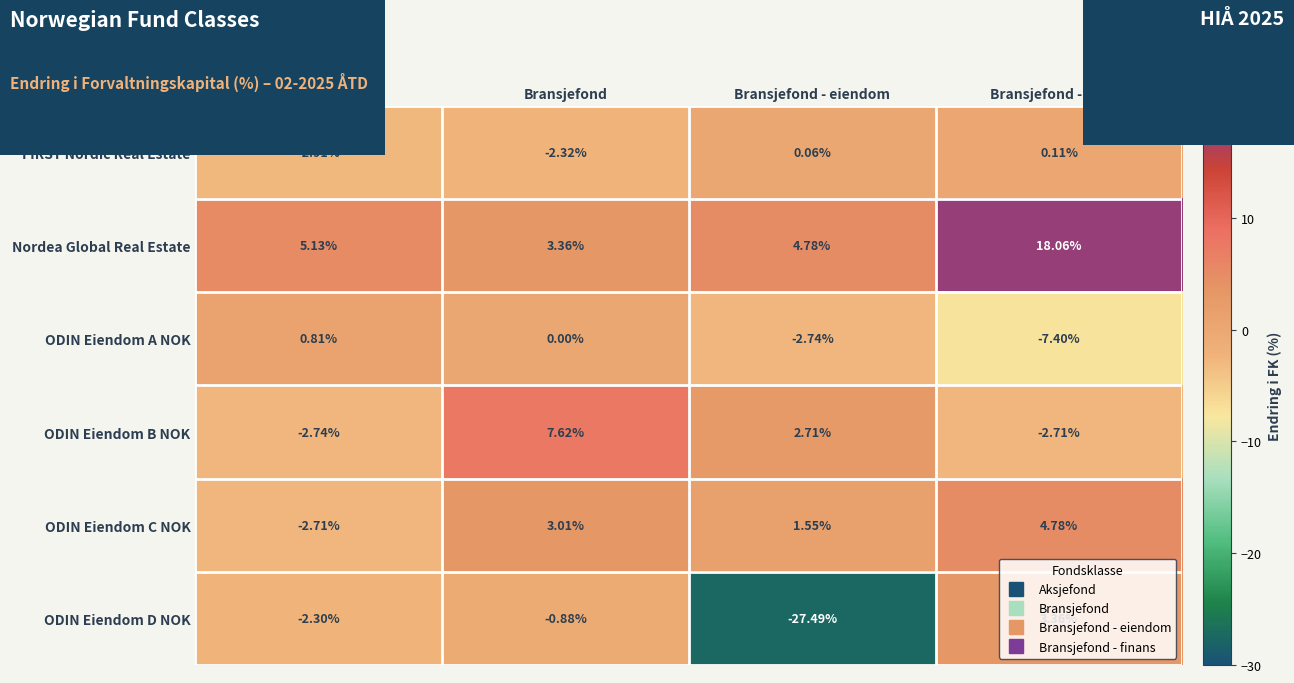

What is the total value across all series at Aksjefond?

-4.7